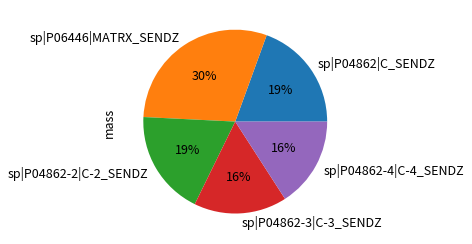

The sp|P04862-4|C-4_SENDZ slice represents 16% of the pie. True or false?

True